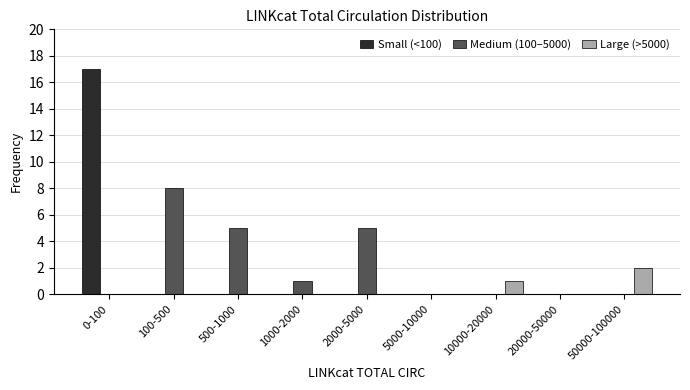

Reading right to left, what are all the values shown in this chart?

Small (<100): 50000-100000=0	20000-50000=0	10000-20000=0	5000-10000=0	2000-5000=0	1000-2000=0	500-1000=0	100-500=0	0-100=17
Medium (100–5000): 50000-100000=0	20000-50000=0	10000-20000=0	5000-10000=0	2000-5000=5	1000-2000=1	500-1000=5	100-500=8	0-100=0
Large (>5000): 50000-100000=2	20000-50000=0	10000-20000=1	5000-10000=0	2000-5000=0	1000-2000=0	500-1000=0	100-500=0	0-100=0